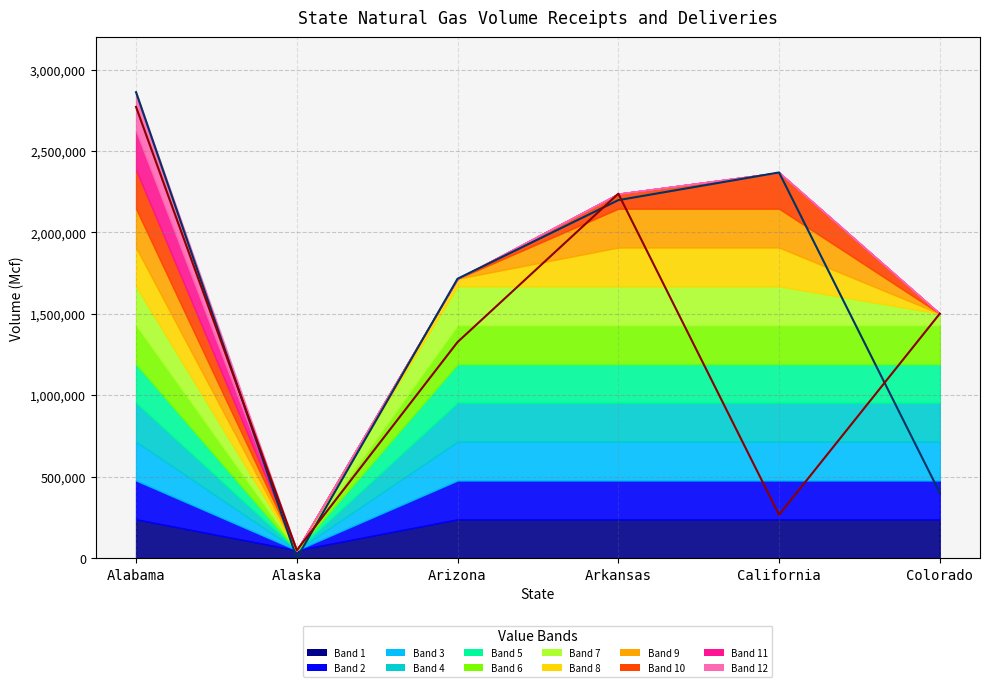

At how many categories does at least one series exceed 1510646?

4